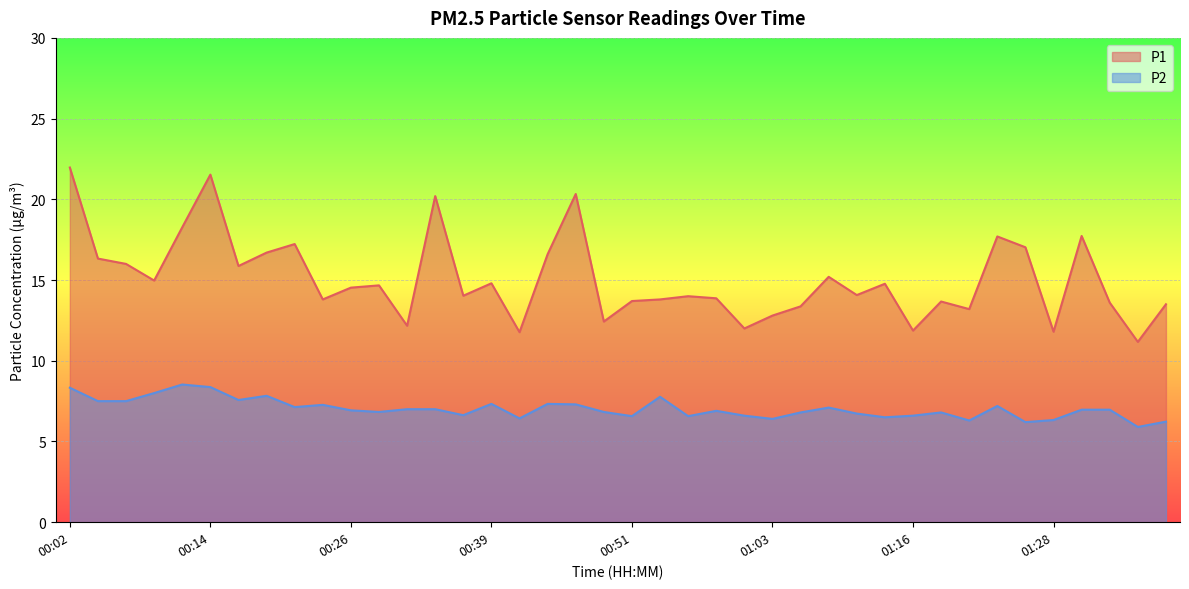

Does the chart display data point markers on the line(s)?

No